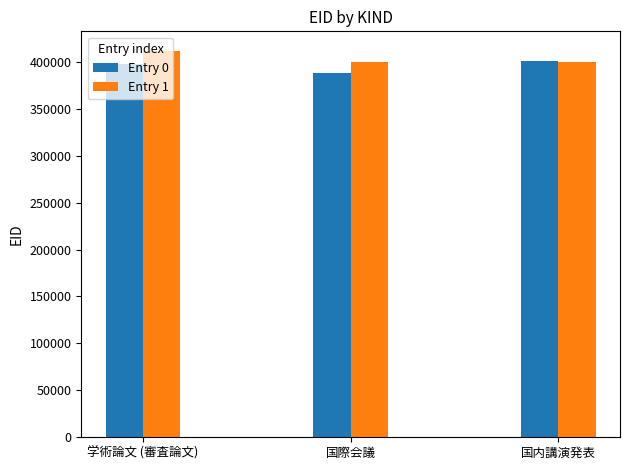

What is the average value of the Entry 0 series?

396254